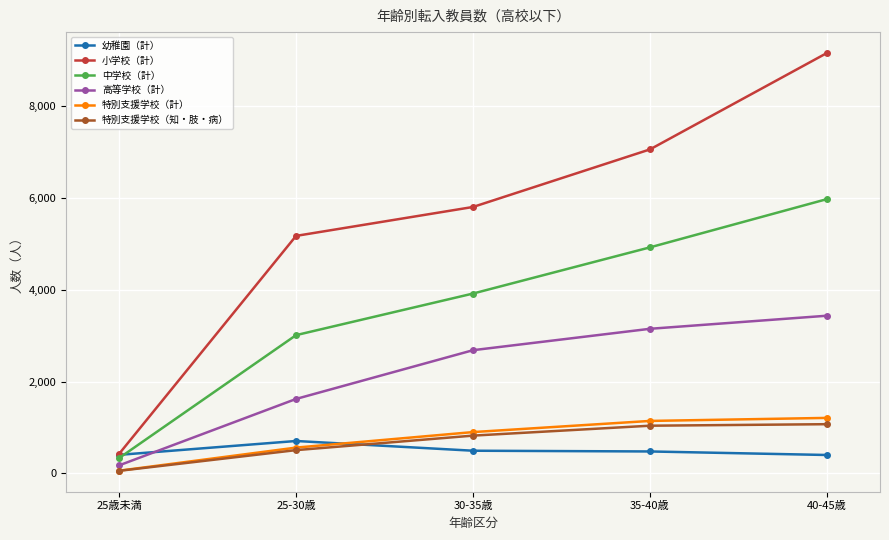

Does the chart have visible grid lines?

Yes